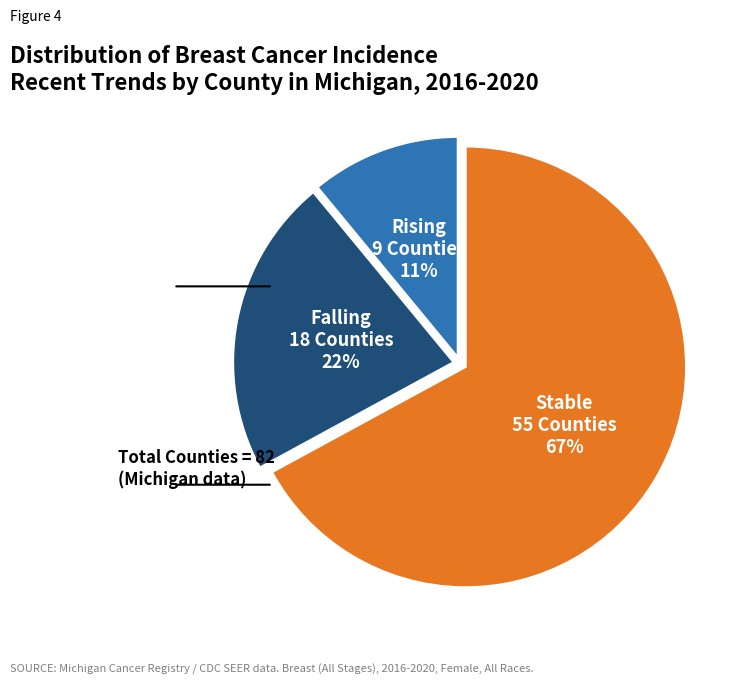

How many segments does this pie chart have?

3